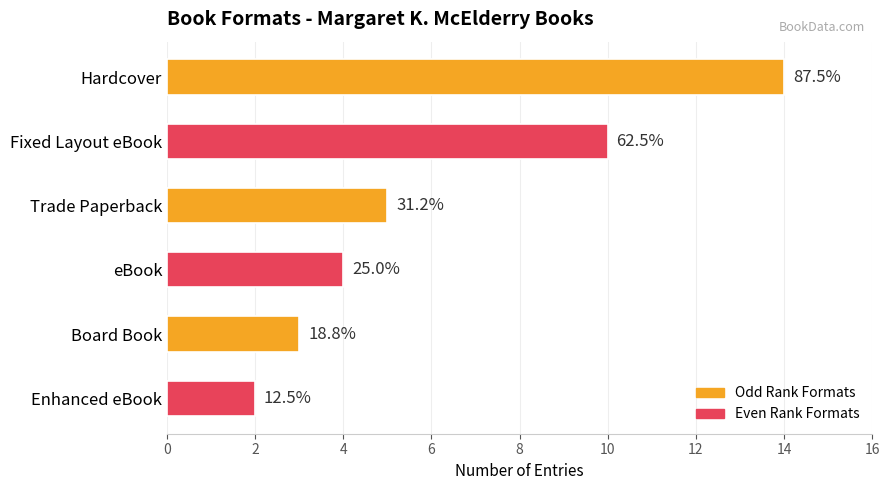

Are the bars horizontal?

Yes